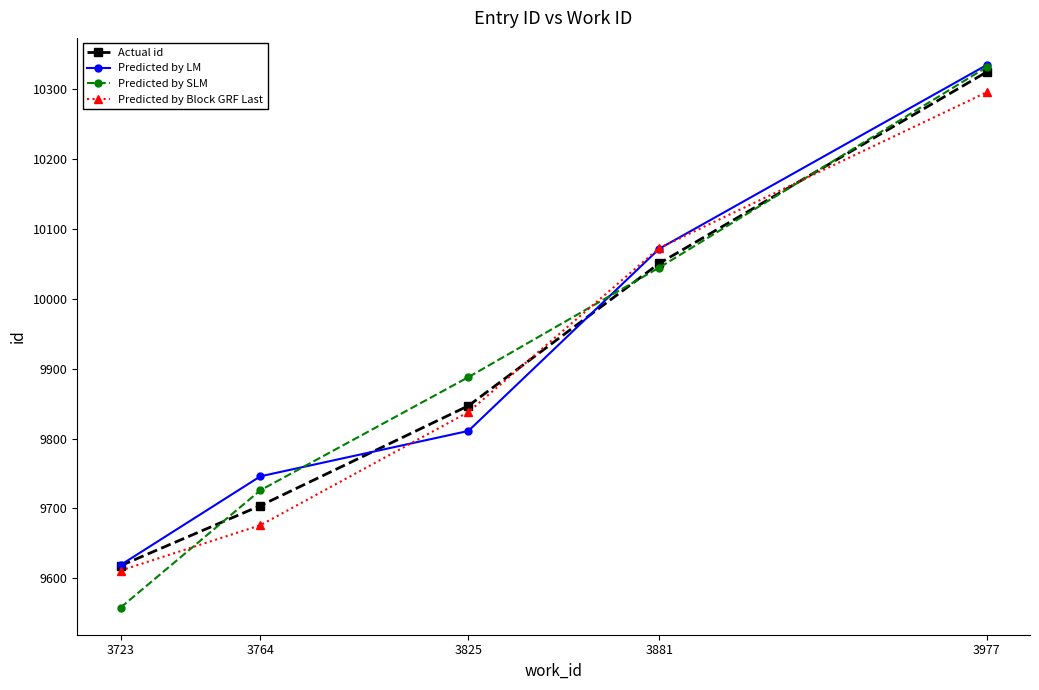

What is the minimum value shown in the chart?

9558